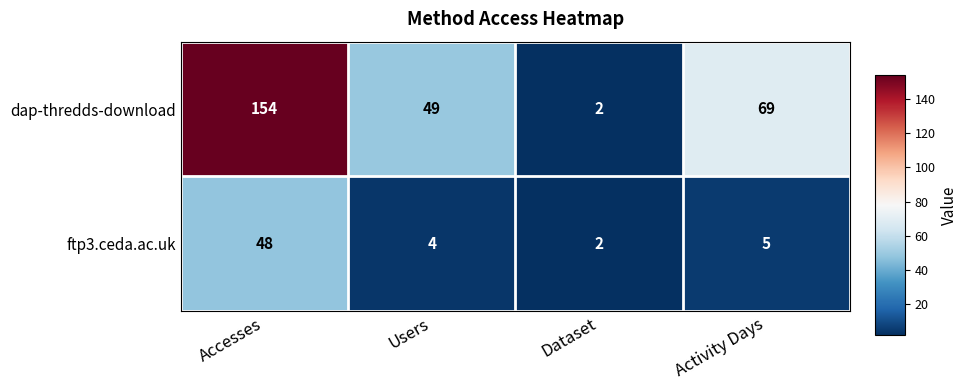

True or false: ftp3.ceda.ac.uk has a value of 2 at Users.

False